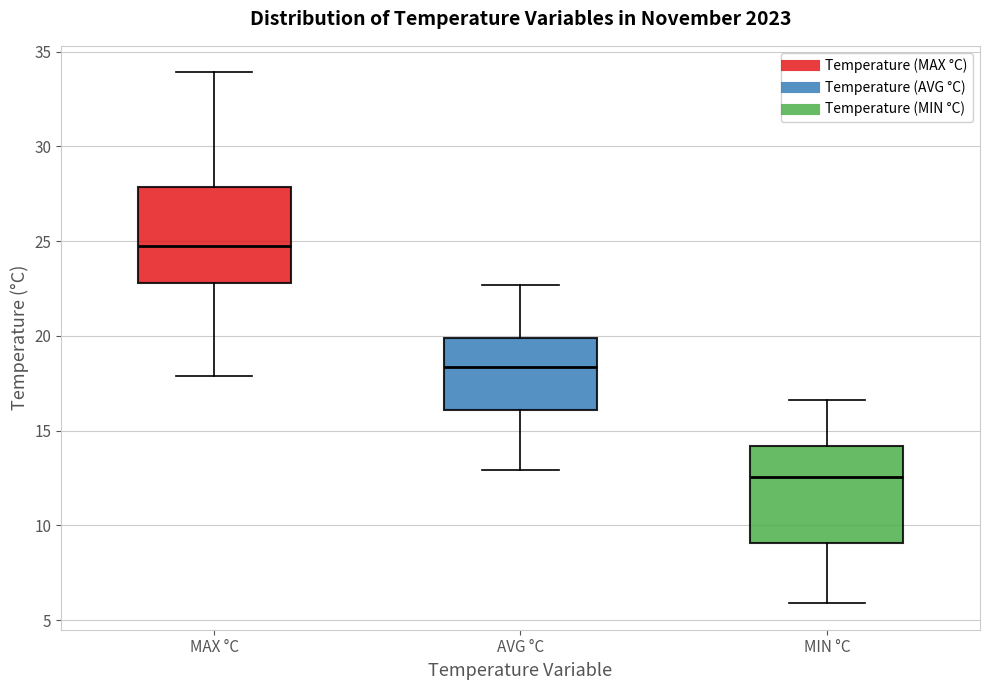

Reading left to right, transcribe this box plot: for each box, give where its median line is, the range the box spans, and where its two whiskers end, as read against the y-axis. The values are not printed on the chart, so give them approximately, as read against the axis.

MAX °C: median 25.0, box 23.0 to 28.0, whiskers 18.0 to 34.0
AVG °C: median 18.5, box 16.0 to 20.0, whiskers 13.0 to 22.5
MIN °C: median 12.5, box 9.0 to 14.0, whiskers 6.0 to 16.5